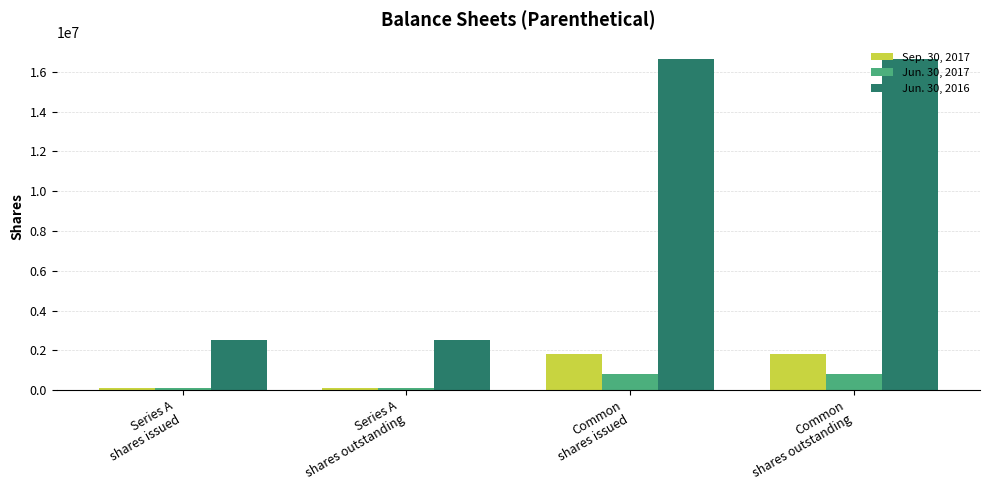

Rank the series by their maximum value, from highest to lowest.

Jun. 30, 2016, Sep. 30, 2017, Jun. 30, 2017